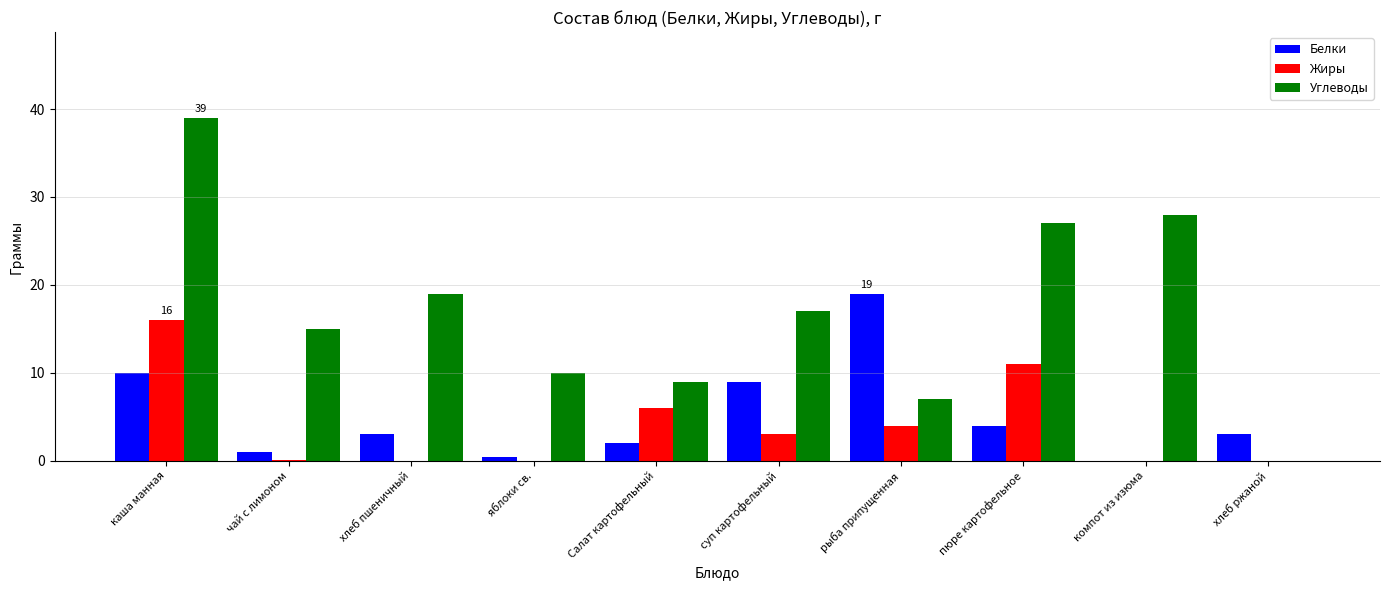

Where does the Белки series first go above 3?

каша манная